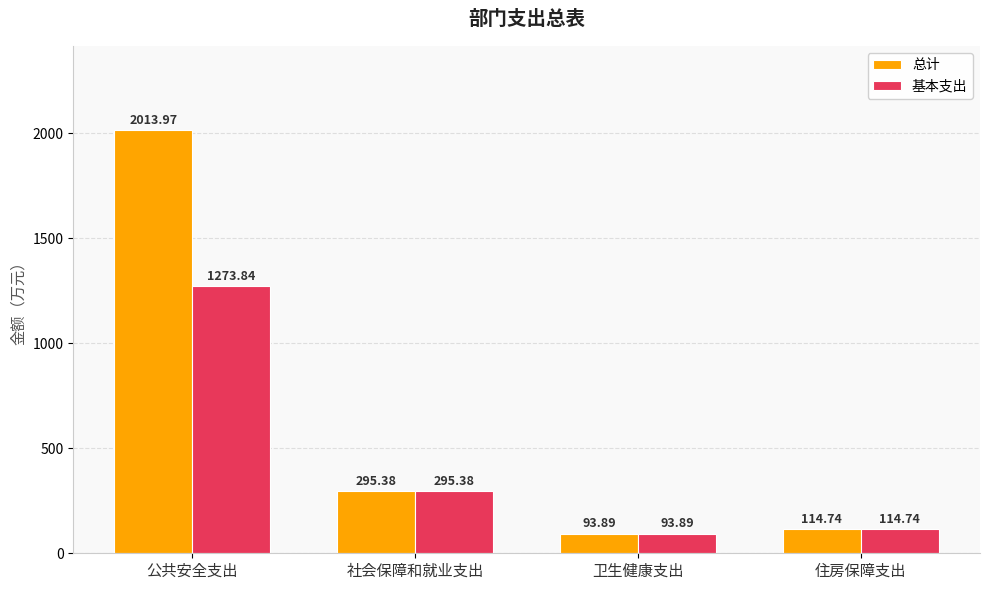

Reading left to right, list all the values displayed in this chart.

总计: 2014.0	295.4	93.9	114.7
基本支出: 1273.8	295.4	93.9	114.7